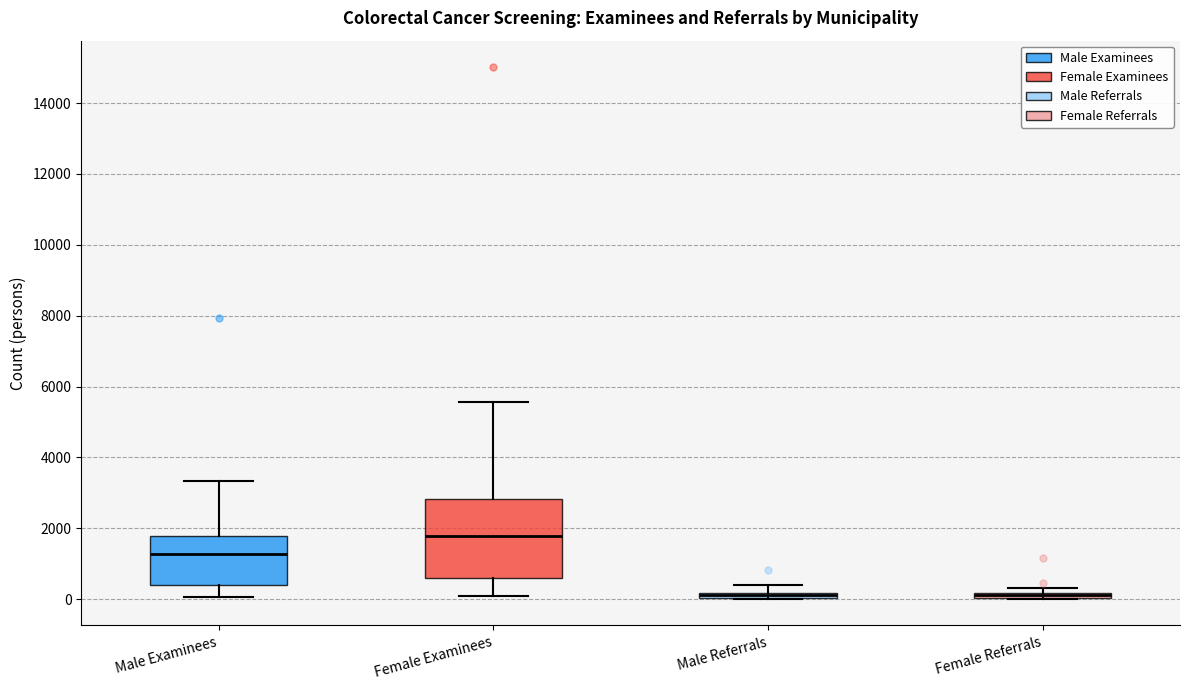

Comparing the boxes themselves (not the whiskers), which one is the tallest?

Female Examinees